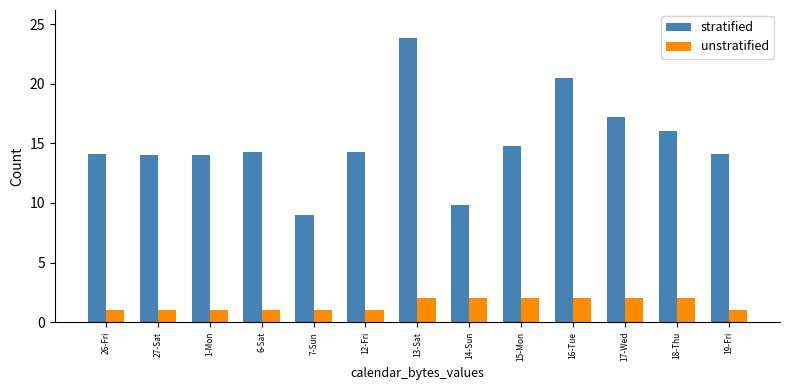

Are the bars horizontal?

No